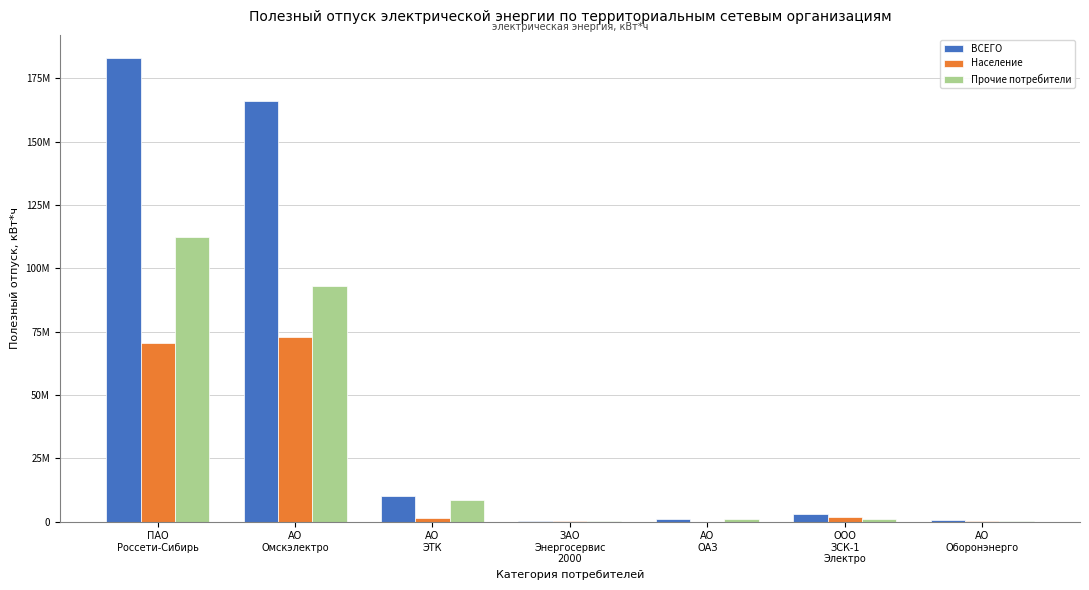

Rank the series by their average value, from lowest to highest.

Население, Прочие потребители, ВСЕГО